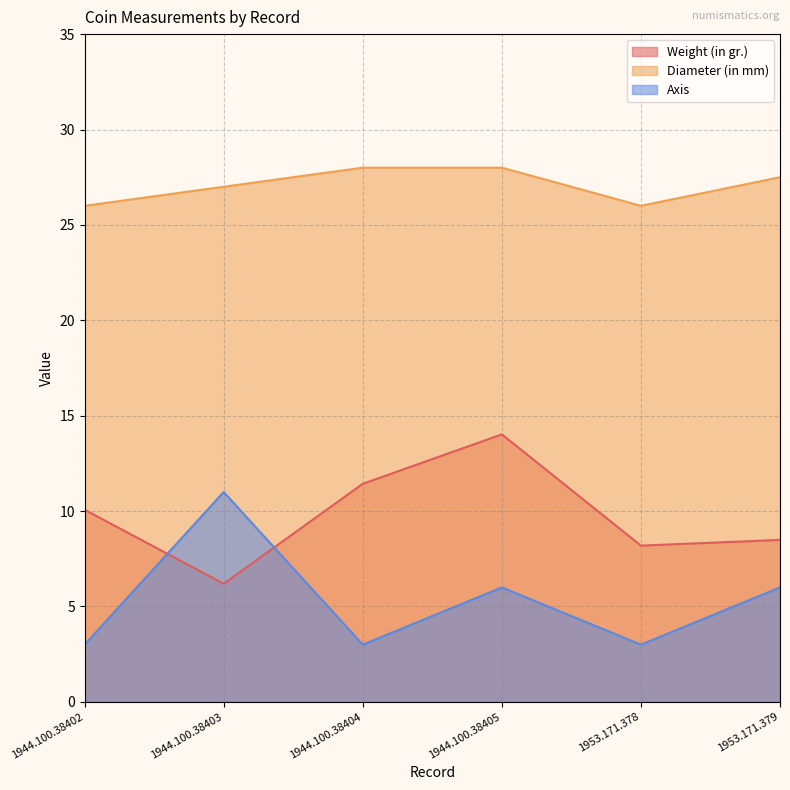

True or false: Diameter (in mm) has a value of 27.5 at 1953.171.379.

True